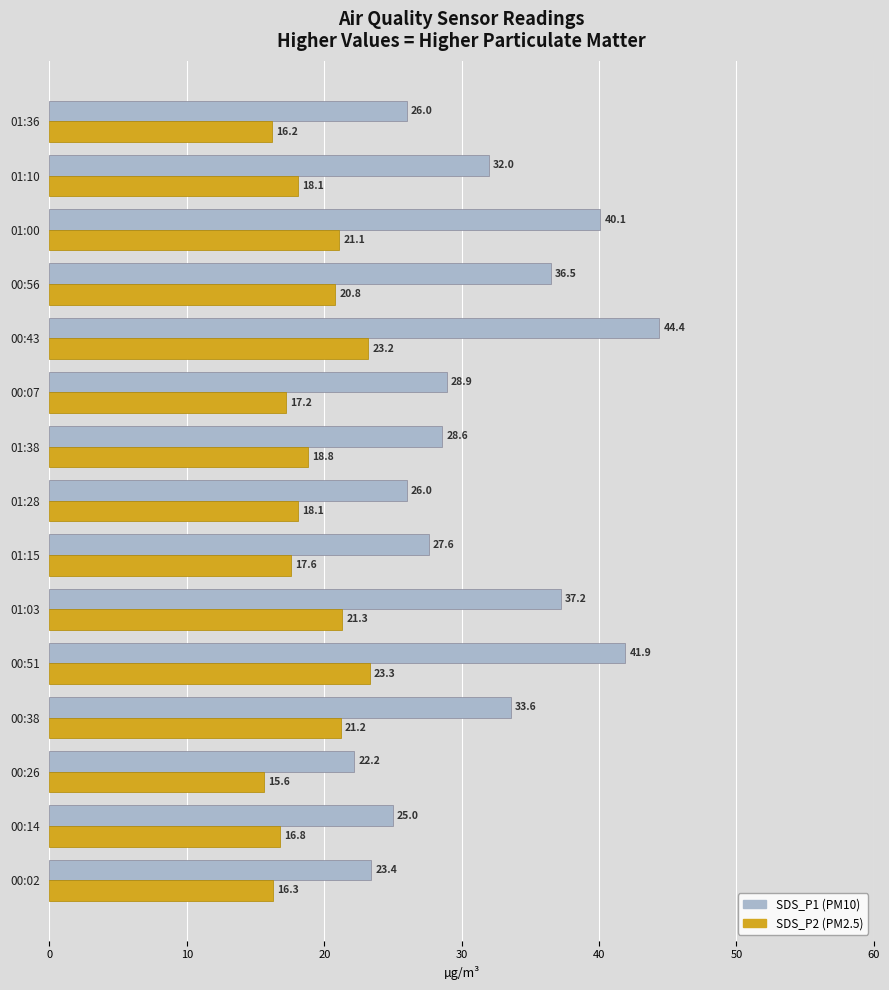

What is the difference between the highest and lowest values at 00:26?

6.6